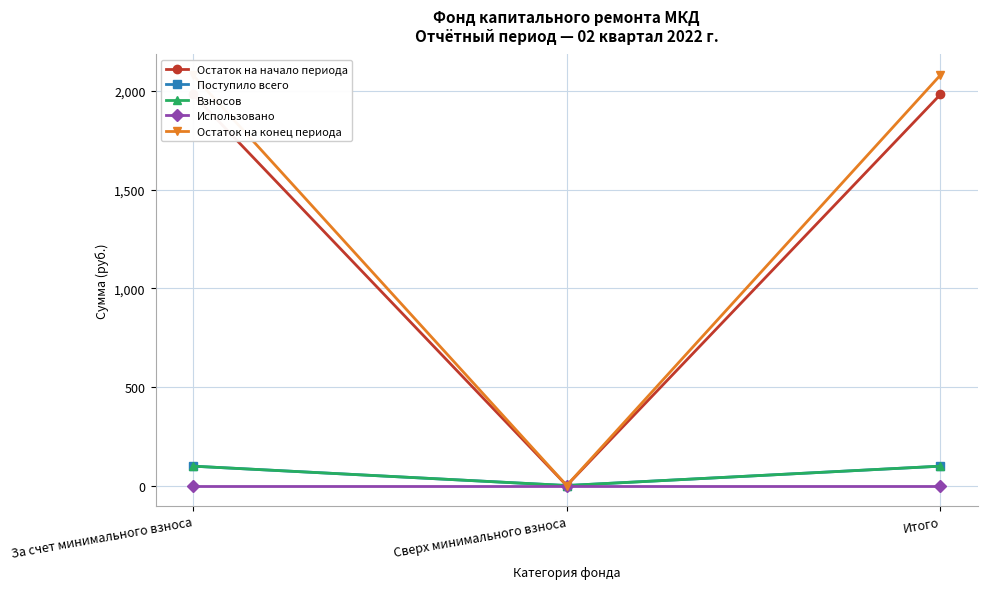

How many distinct data groups are displayed?

5